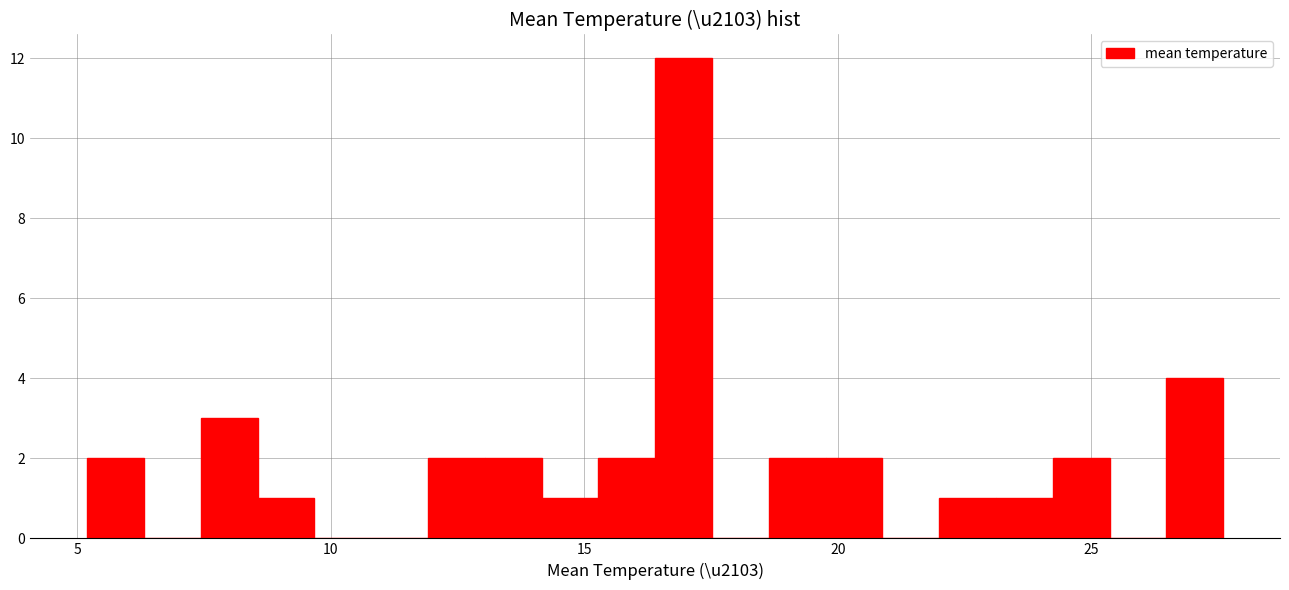

Around what value on the x-axis is the tallest bar? Give the approximate position of its centre, as read against the axis.

17.0